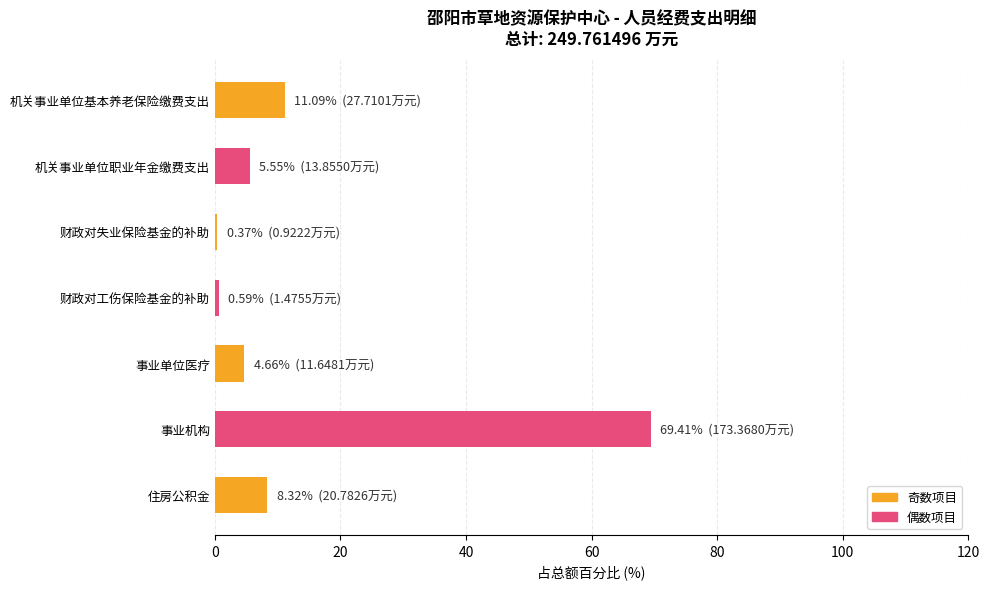

At which label is the value closest to 34?

机关事业单位基本养老保险缴费支出